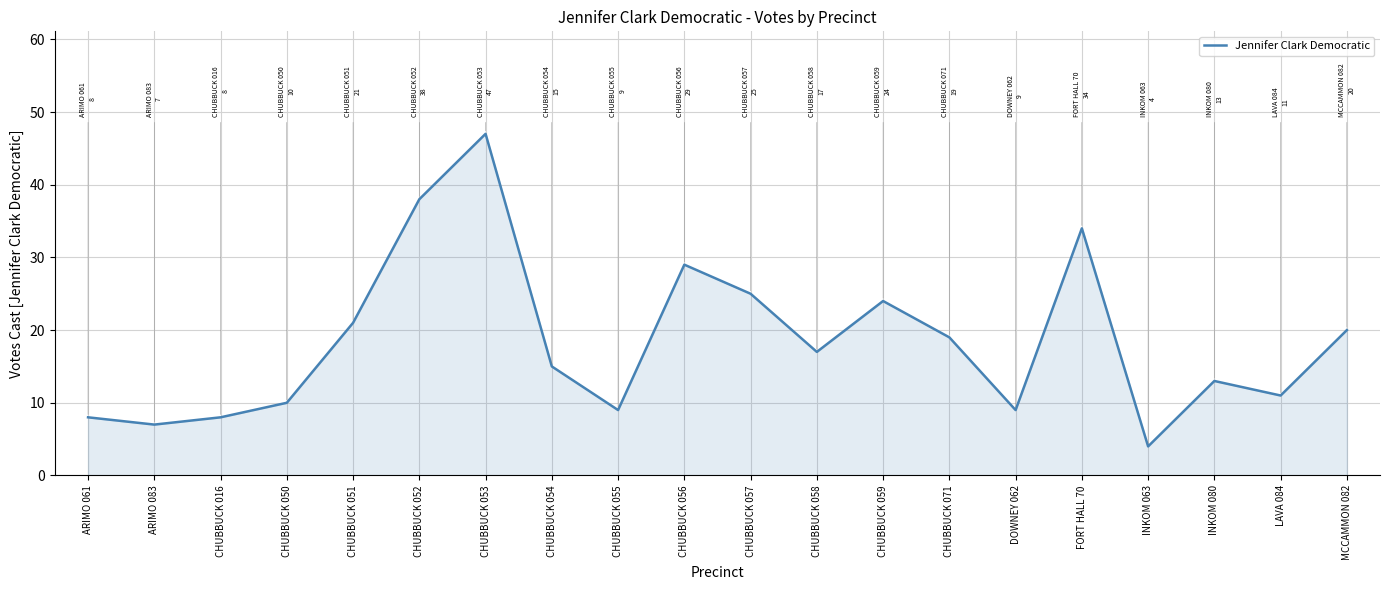

True or false: the data shows 8 at ARIMO 061.

True